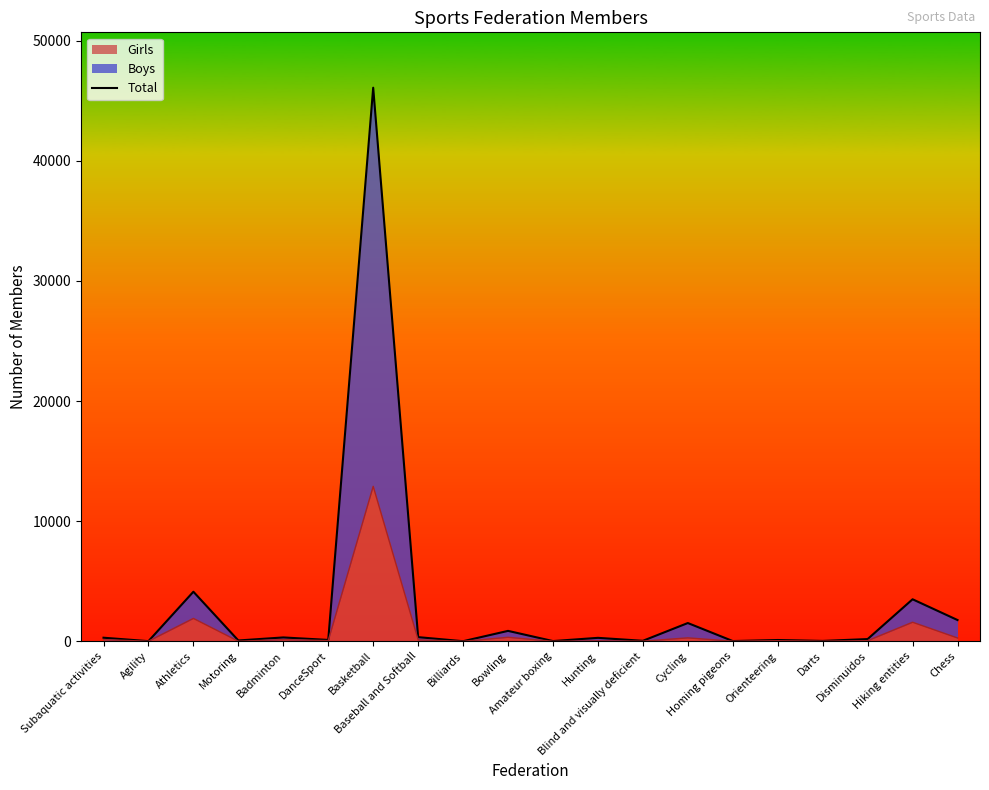

What is the change in value from Agility to Hunting?

+276